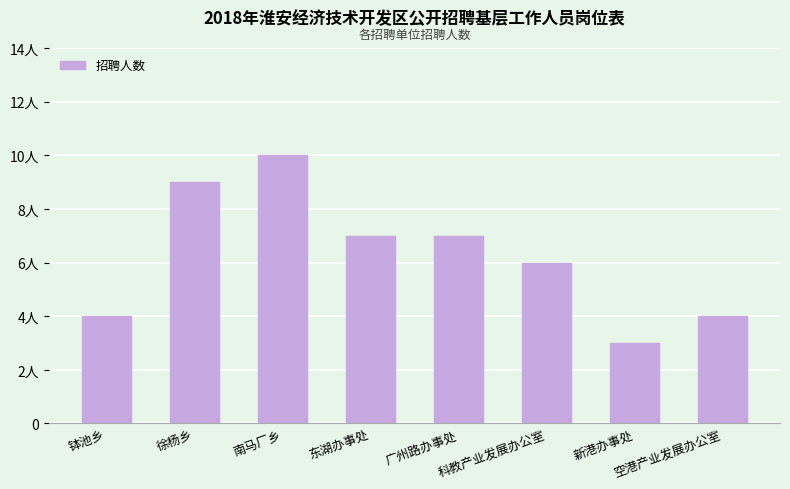

At which category does the chart reach its minimum across all series?

新港办事处